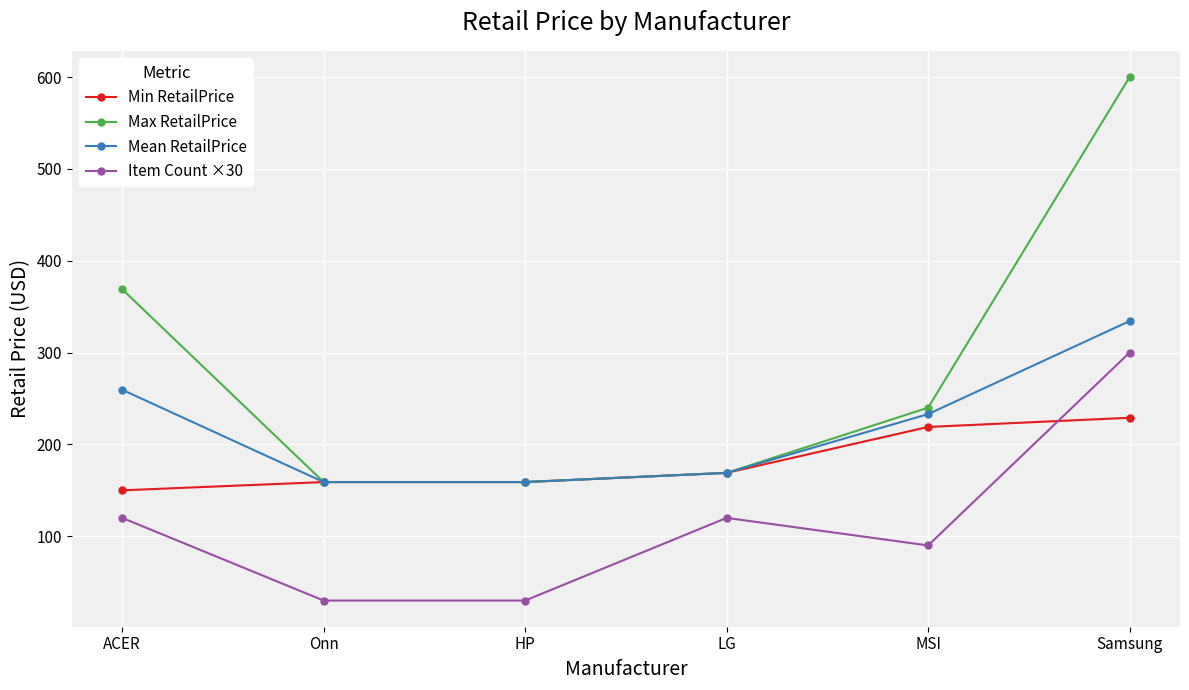

What is the value of the Mean RetailPrice point at the 2nd from the left?

159.0